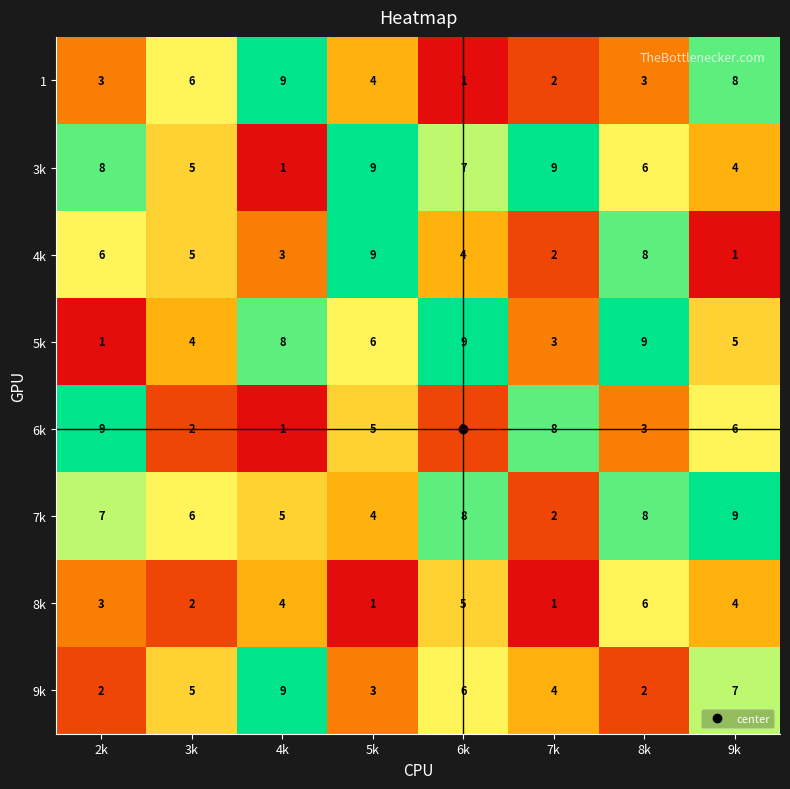

What is the difference between the highest and lowest values at 9k?

8